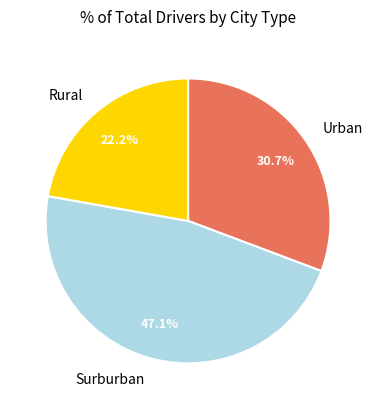

Is the sum of Urban and Surburban greater than half?

Yes